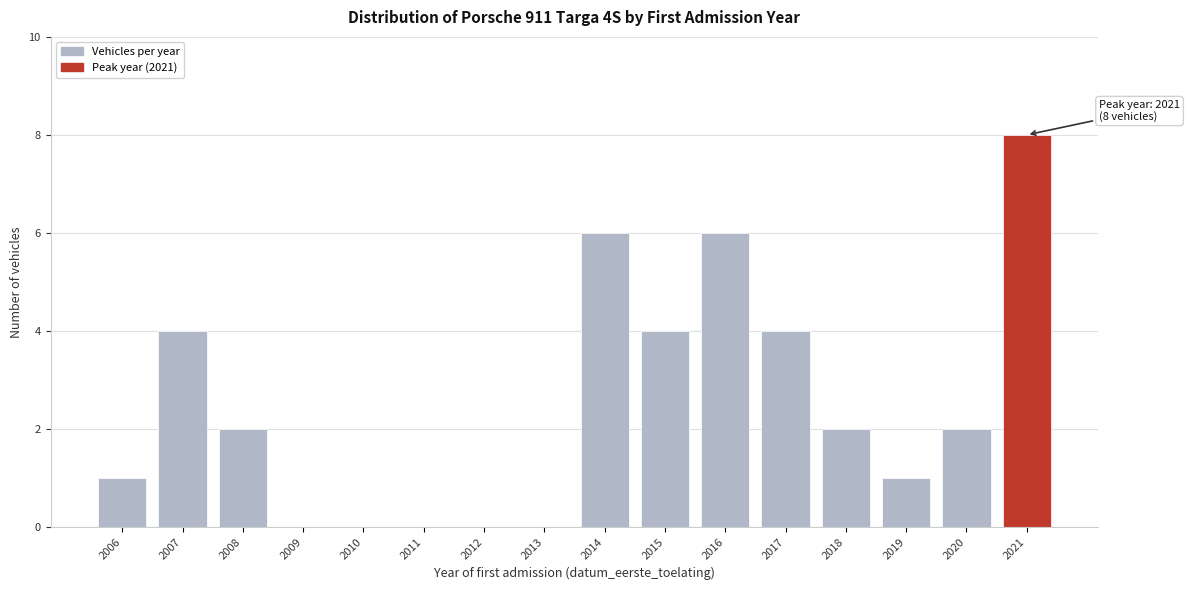

Reading right to left, list all the values displayed in this chart.

2021=8	2020=2	2019=1	2018=2	2017=4	2016=6	2015=4	2014=6	2013=0	2012=0	2011=0	2010=0	2009=0	2008=2	2007=4	2006=1